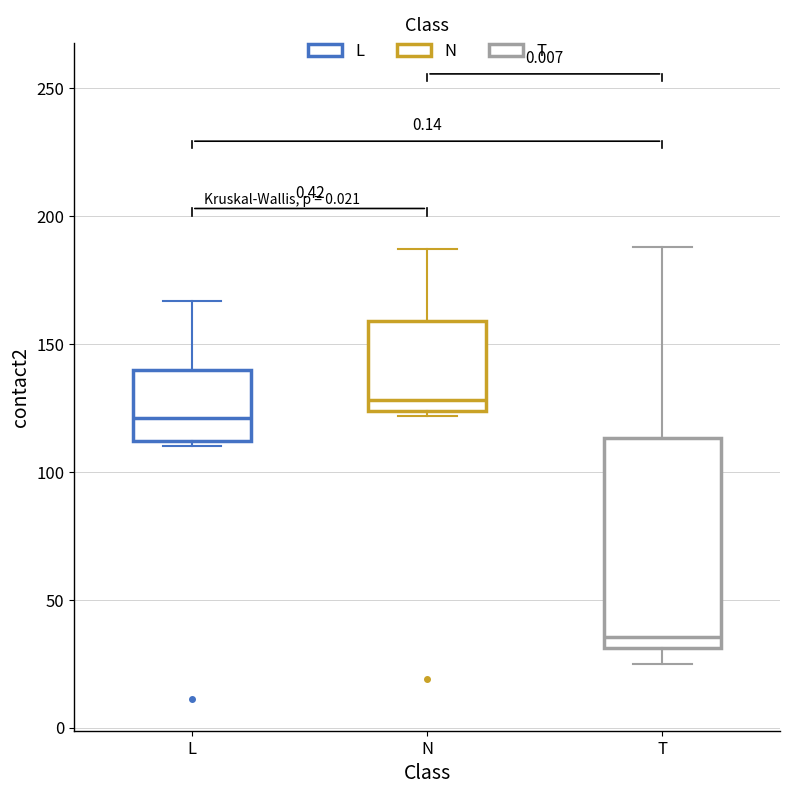

Reading left to right, read every box against the y-axis: the position of its median line, the range the box covers, and the ends of its whiskers. The values are not printed on the chart, so give them approximately, as read against the axis.

L: median 120, box 110 to 140, whiskers 110 (just below the box's lower edge) to 165
N: median 130, box 125 to 160, whiskers 120 to 185
T: median 35, box 30 to 115, whiskers 25 to 190